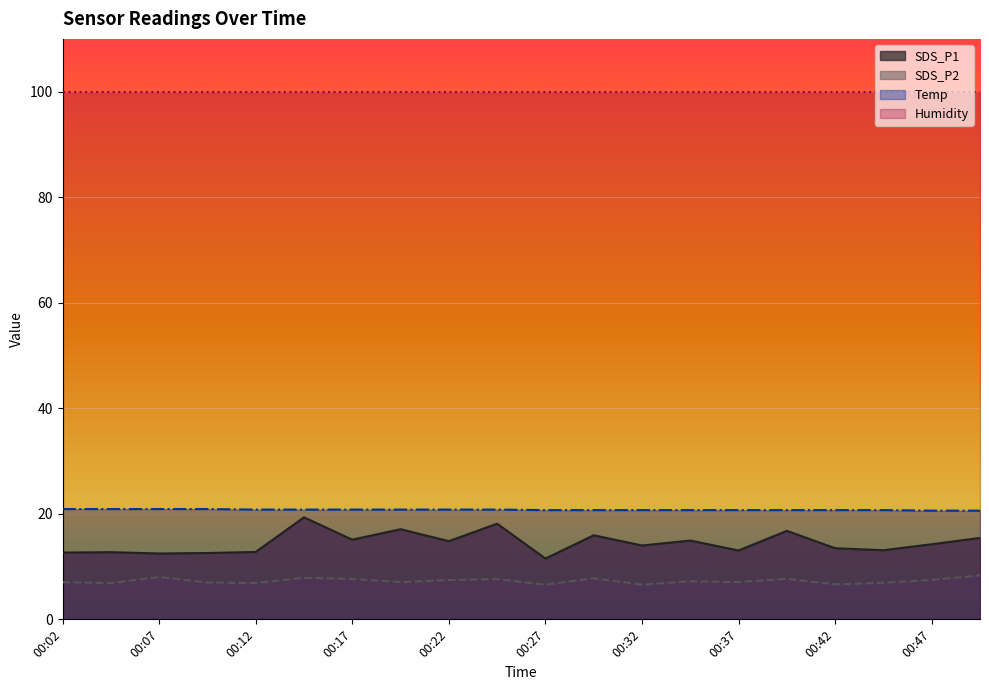

True or false: Temp and SDS_P1 intersect in this chart.

False